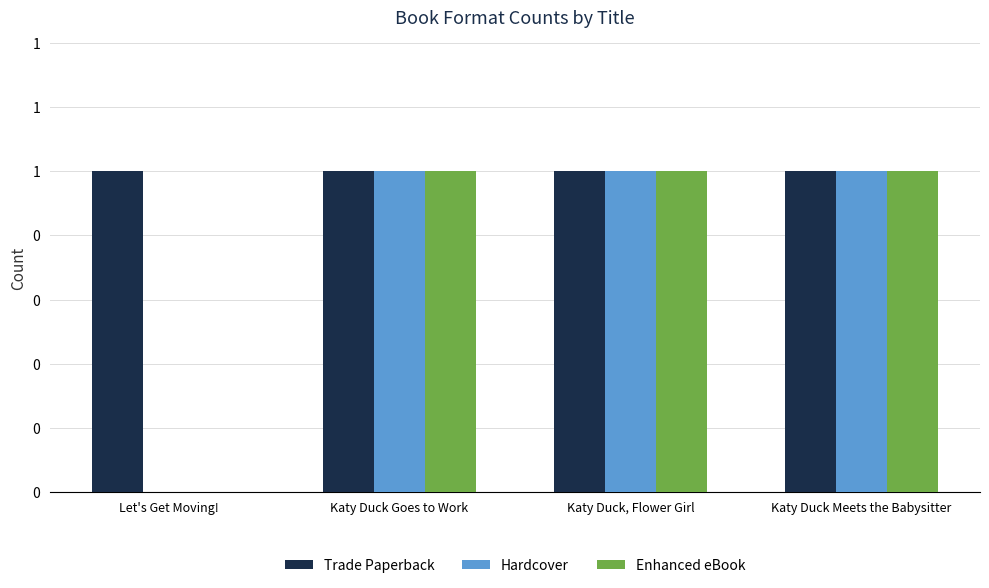

At which label does Enhanced eBook reach its peak?

Katy Duck Goes to Work